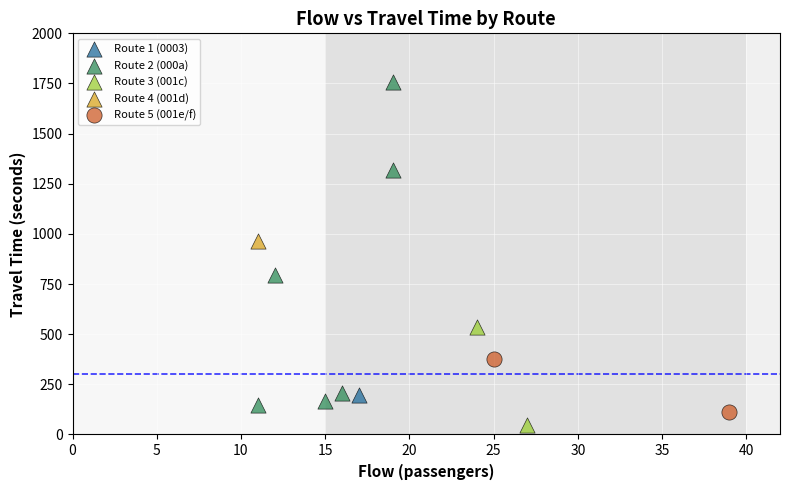

What are all the series names shown in the legend?

Route 1 (0003), Route 2 (000a), Route 3 (001c), Route 4 (001d), Route 5 (001e/f)